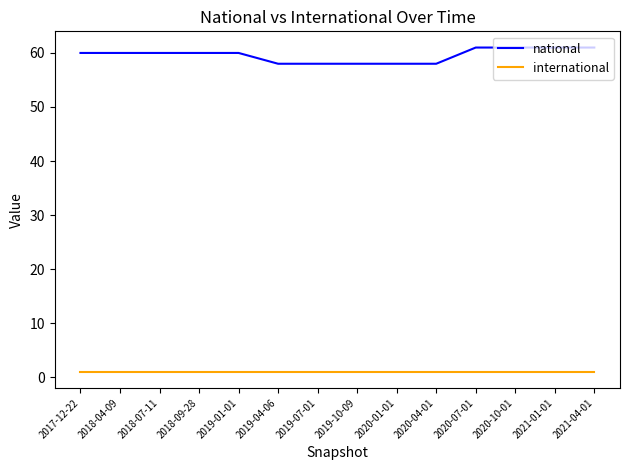

True or false: international and national intersect in this chart.

False